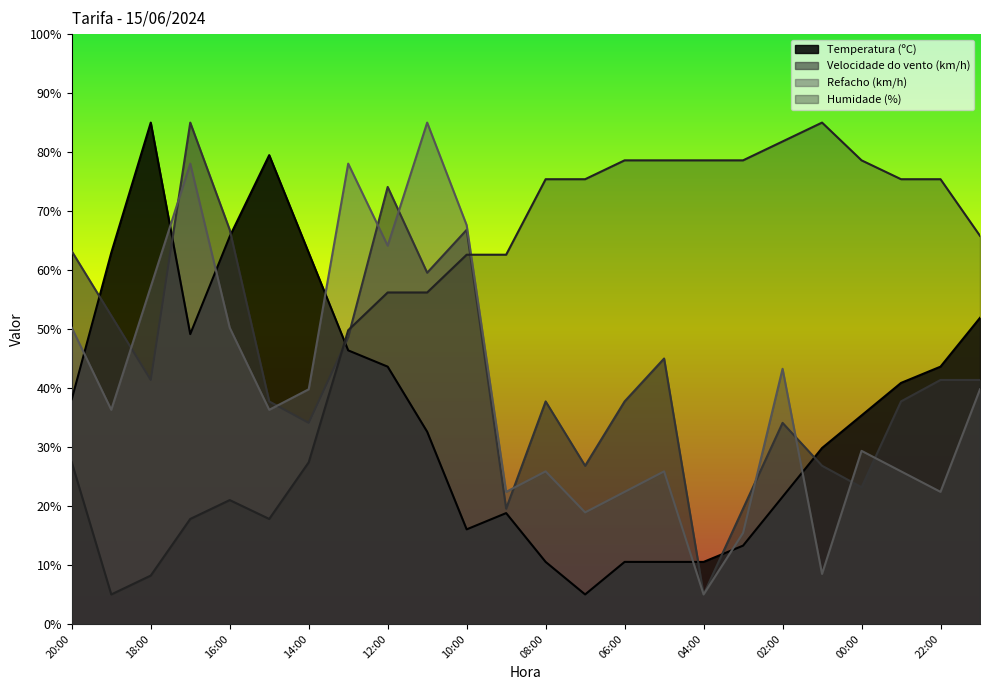

List the labels in order of Velocidade do vento (km/h) value, smallest first.

04:00, 09:00, 03:00, 00:00, 07:00, 01:00, 14:00, 02:00, 15:00, 08:00, 06:00, 23:00, 18:00, 22:00, 21:00, 05:00, 13:00, 19:00, 11:00, 20:00, 16:00, 10:00, 12:00, 17:00